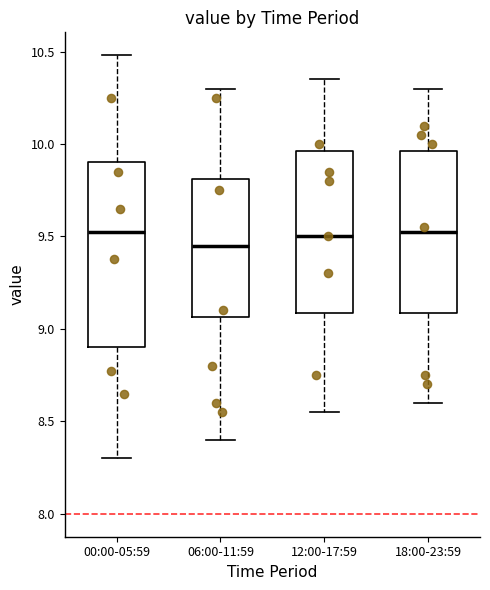

Where does the lower whisker of the box for 18:00-23:59 end on the y-axis? The values are not printed on the chart, so give them approximately, as read against the axis.

8.60